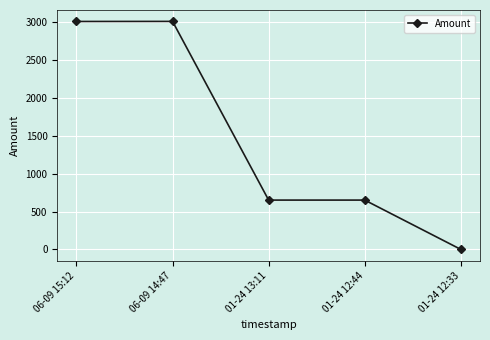

What is the sum of all values?

7330.8